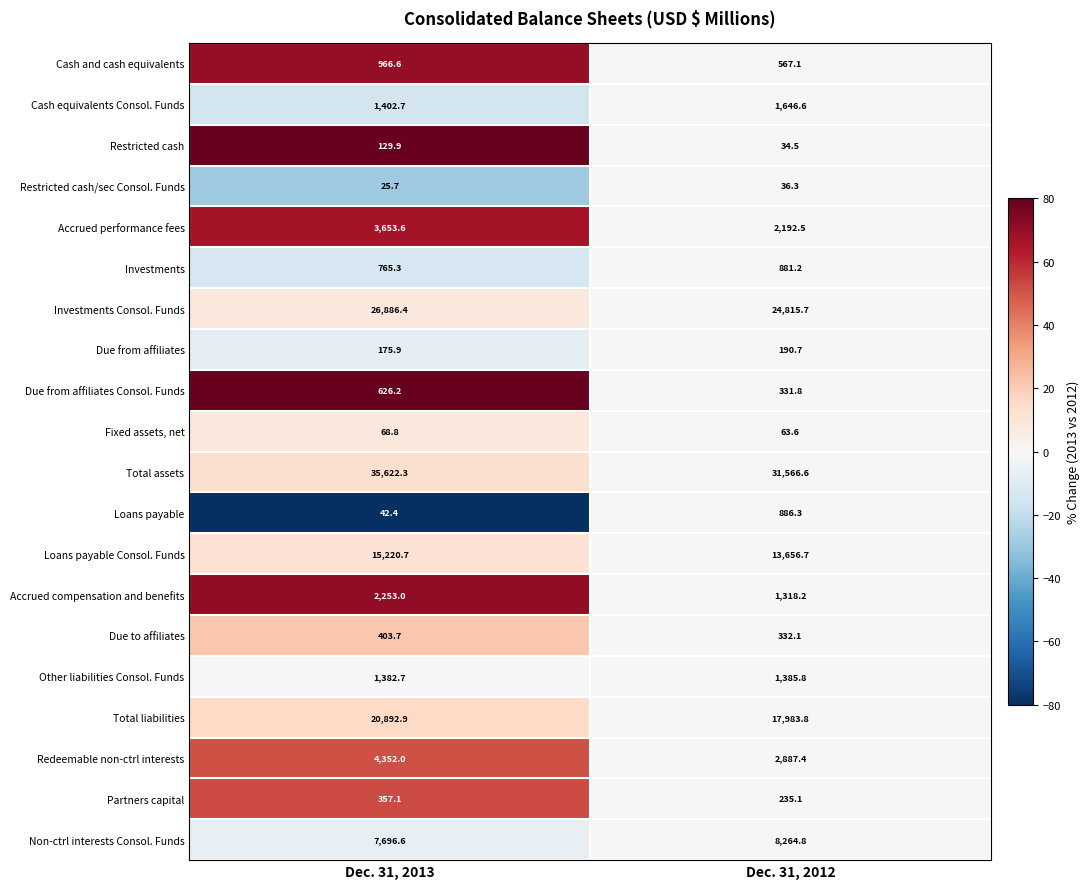

How many data points in Accrued performance fees are above 3653?

1